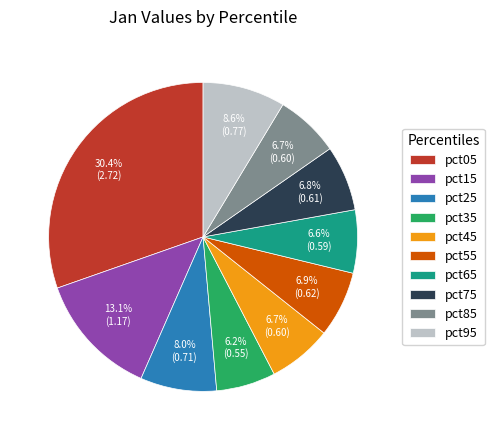

To the nearest percent, what is the combined percentage of pct45 and pct75?

14%